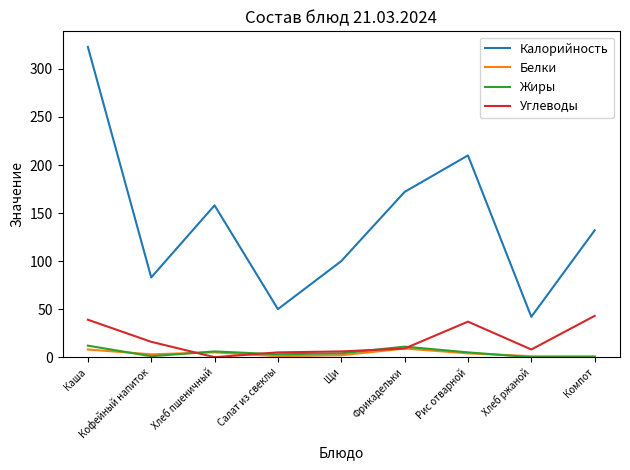

Where does the Жиры series first go above 4?

Каша